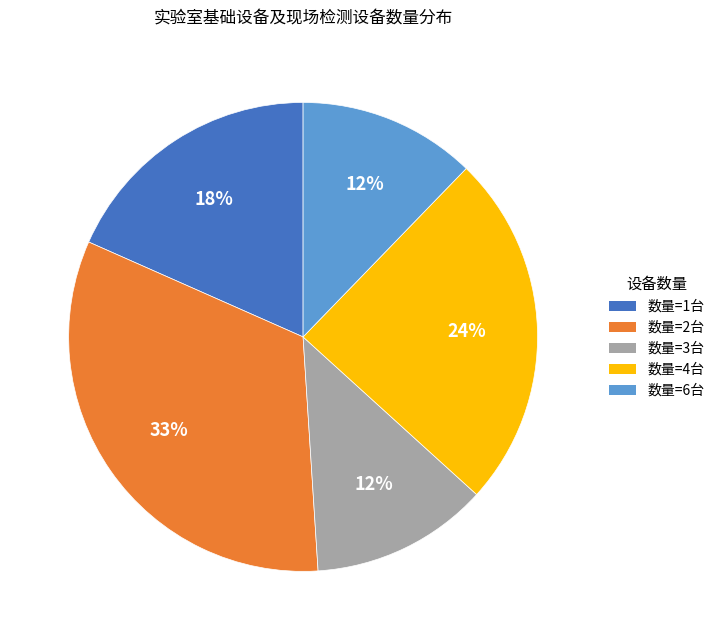

Does any single category account for the majority?

No